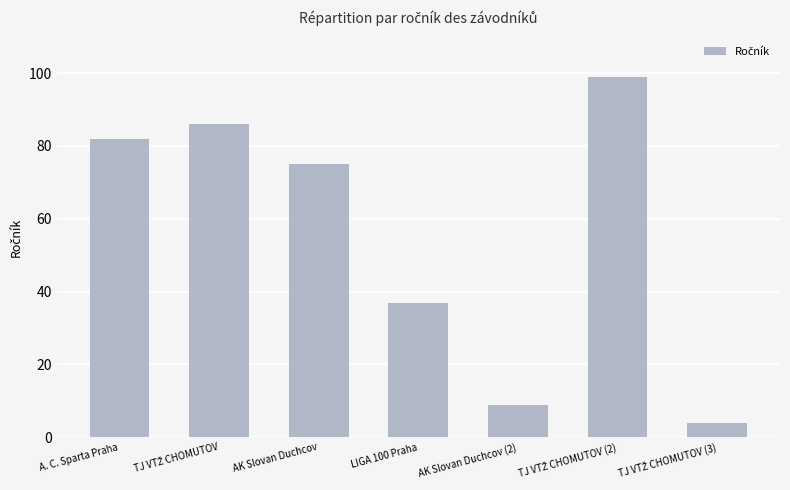

What is the greatest value displayed?

99